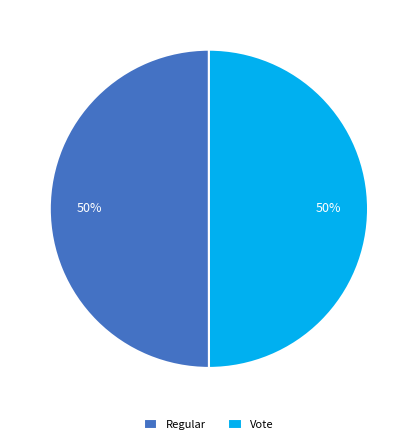

To the nearest percent, what is the combined percentage of Vote and Regular?

100%